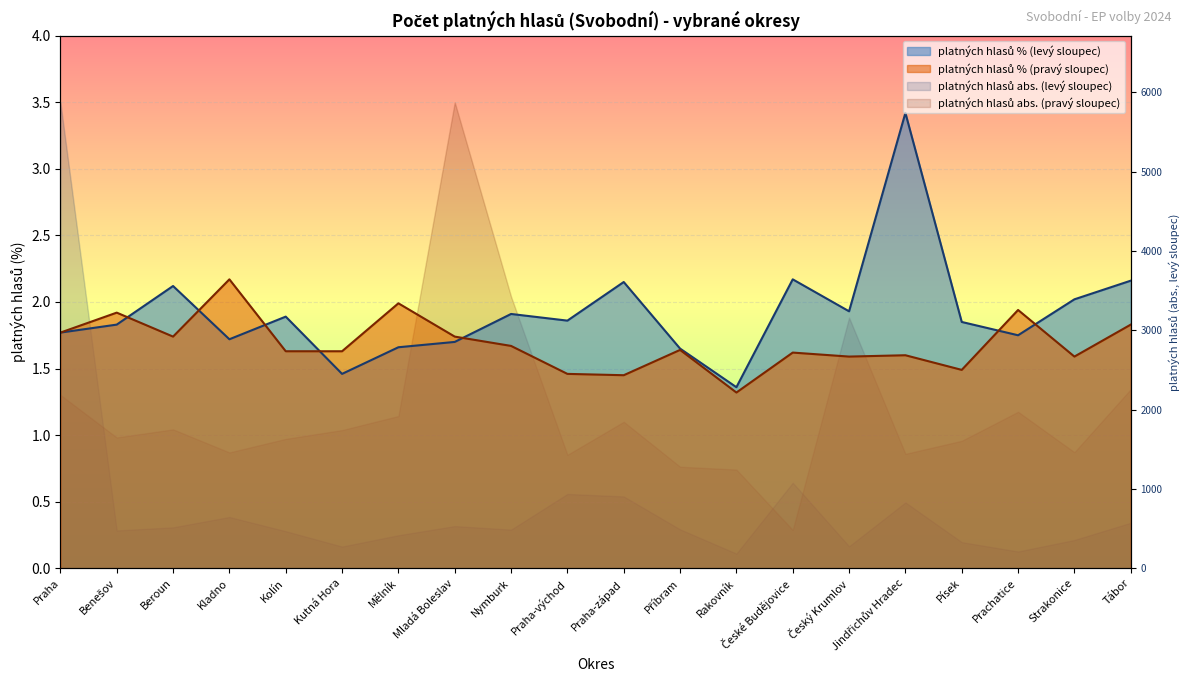

What is the label of the 17th point from the right?

Kladno